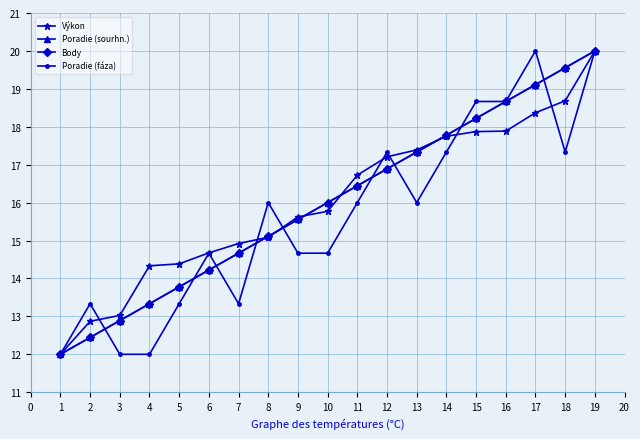

Where does the Body series first go above 16?

11